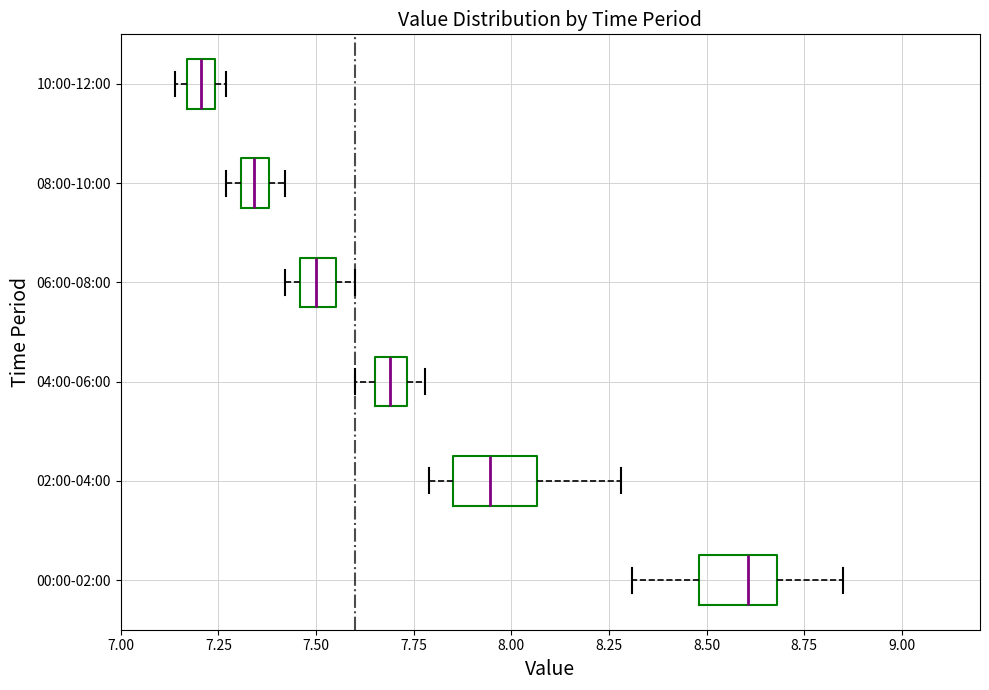

Where does the median line of the box for 08:00-10:00 sit on the x-axis? The values are not printed on the chart, so give them approximately, as read against the axis.

7.35